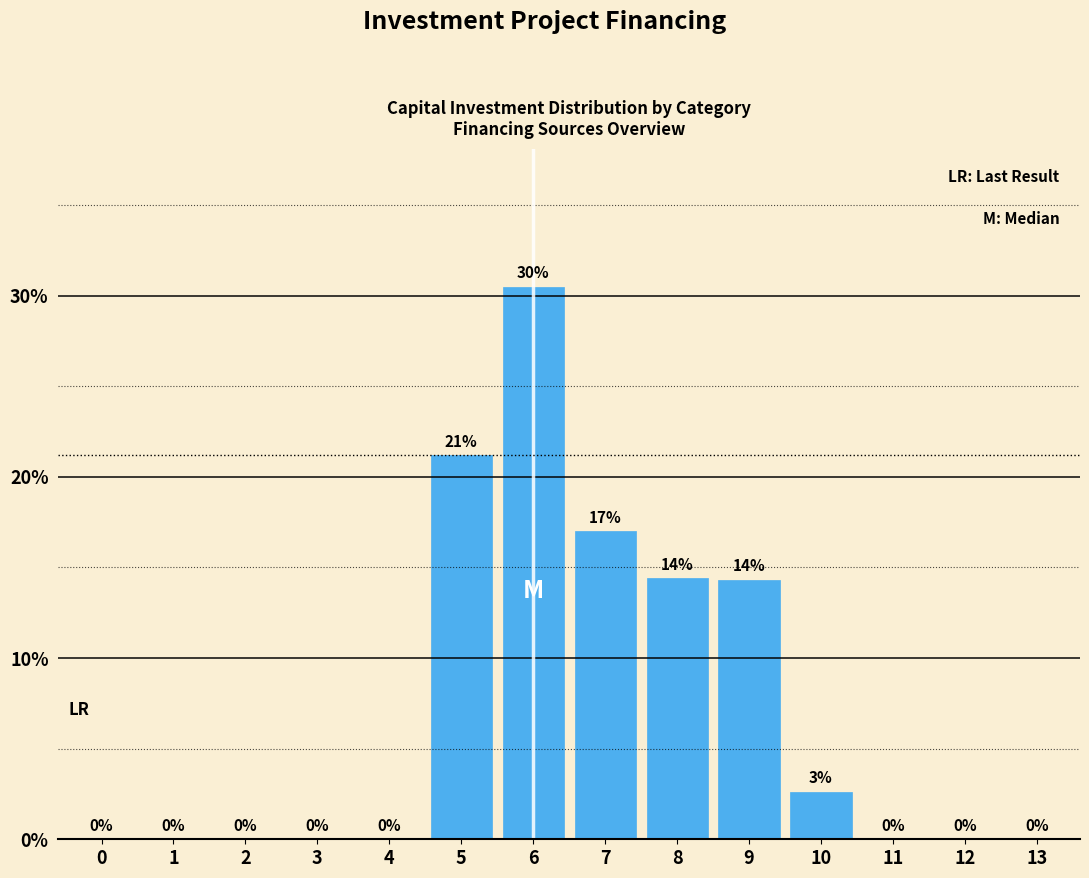

Between 6 and 13, which is larger?

6